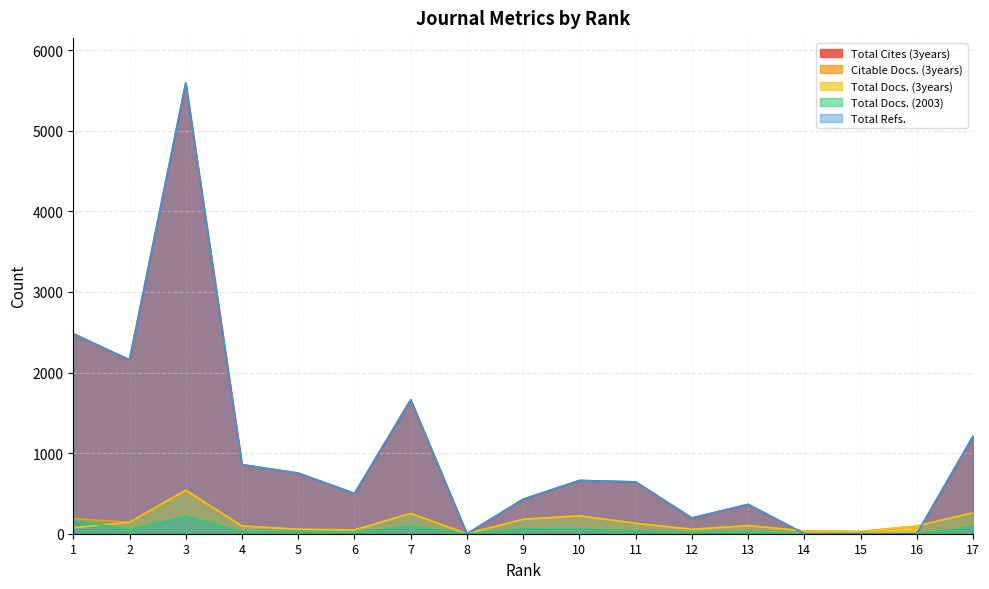

Between which two adjacent categories do Total Refs. and Citable Docs. (3years) first intersect?

13 and 14